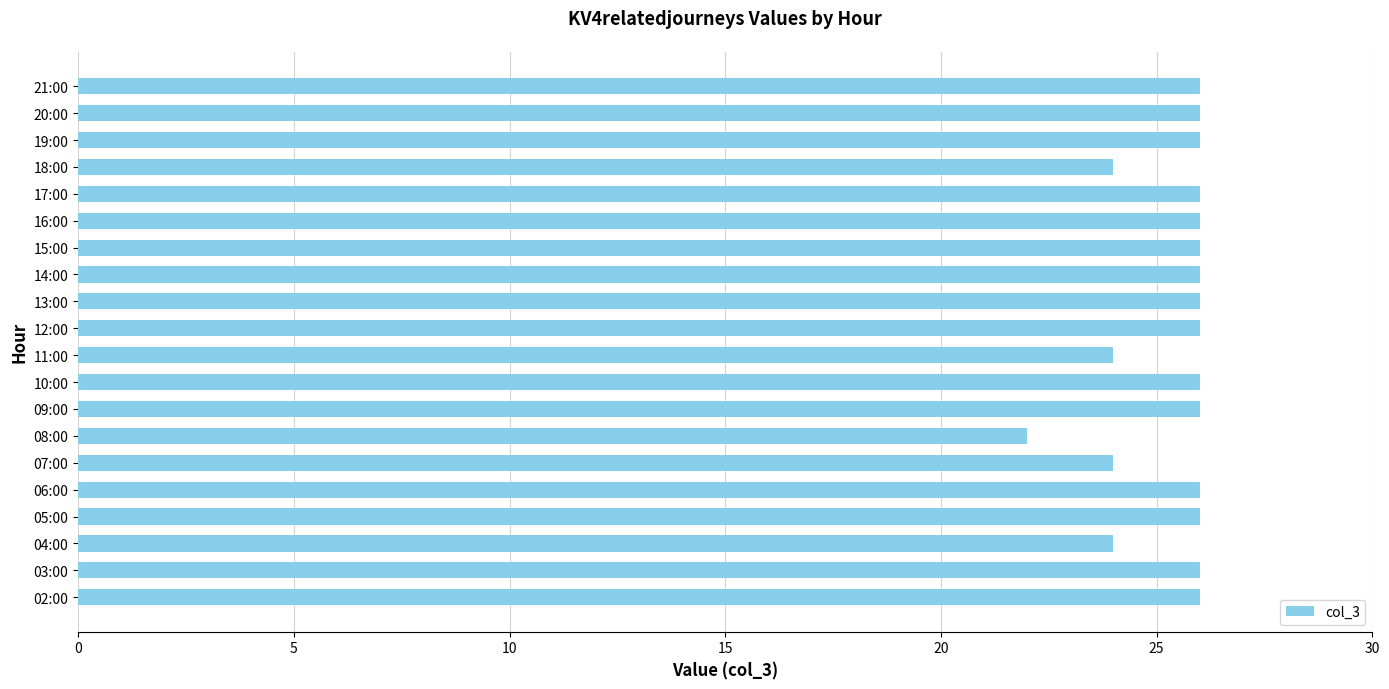

Reading bottom to top, extract all data points from this chart.

02:00=26	03:00=26	04:00=24	05:00=26	06:00=26	07:00=24	08:00=22	09:00=26	10:00=26	11:00=24	12:00=26	13:00=26	14:00=26	15:00=26	16:00=26	17:00=26	18:00=24	19:00=26	20:00=26	21:00=26